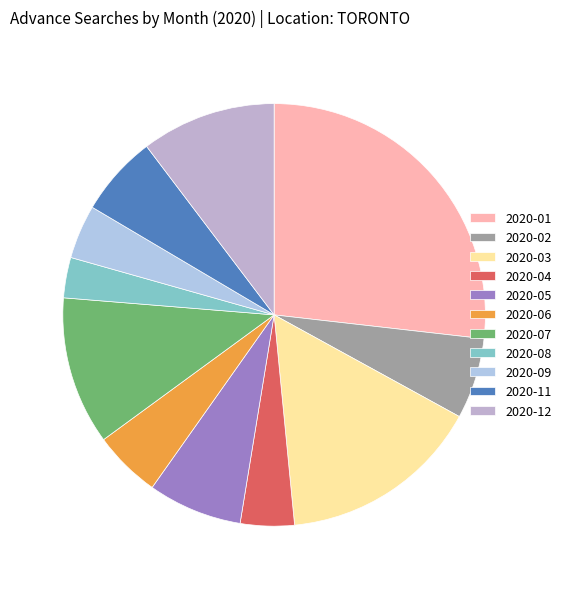

How many segments does this pie chart have?

11